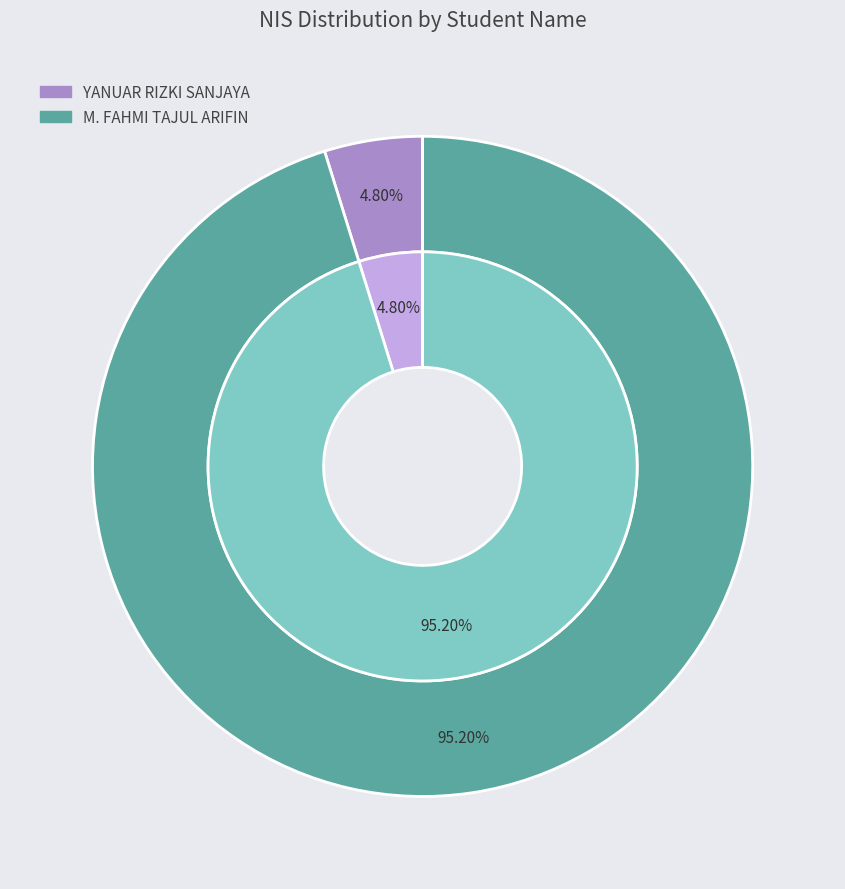

Rank the categories by value from highest to lowest.

M. FAHMI TAJUL ARIFIN, YANUAR RIZKI SANJAYA